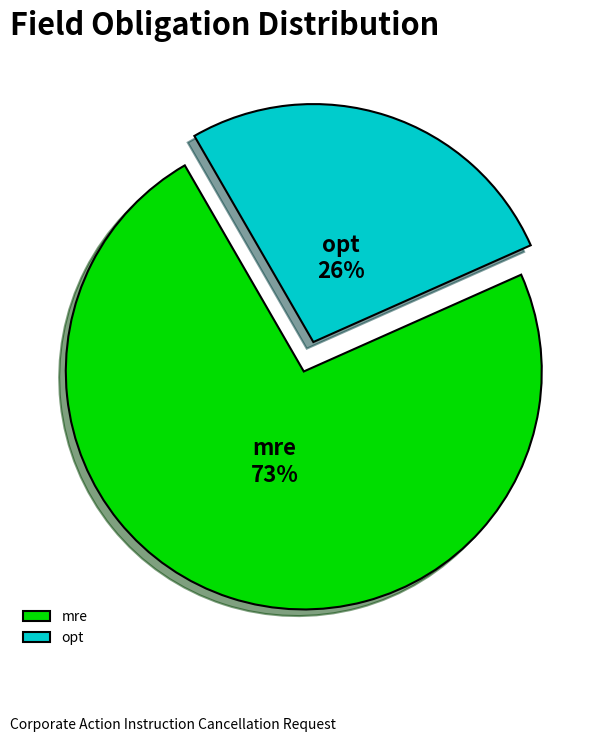

To the nearest percent, what is the difference between the largest and smallest slice percentages?

47%